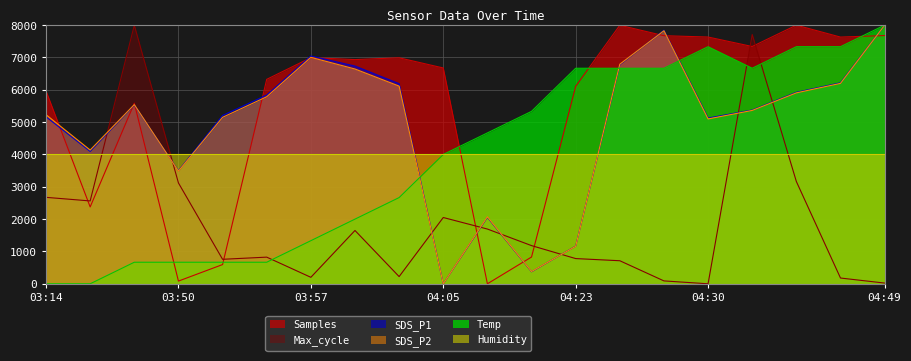

Rank the categories by SDS_P2 value from highest to lowest.

04:49, 04:27, 03:57, 04:25, 04:00, 04:47, 04:02, 04:41, 03:55, 03:26, 04:36, 03:14, 03:52, 04:30, 03:21, 03:50, 04:11, 04:23, 04:20, 04:05